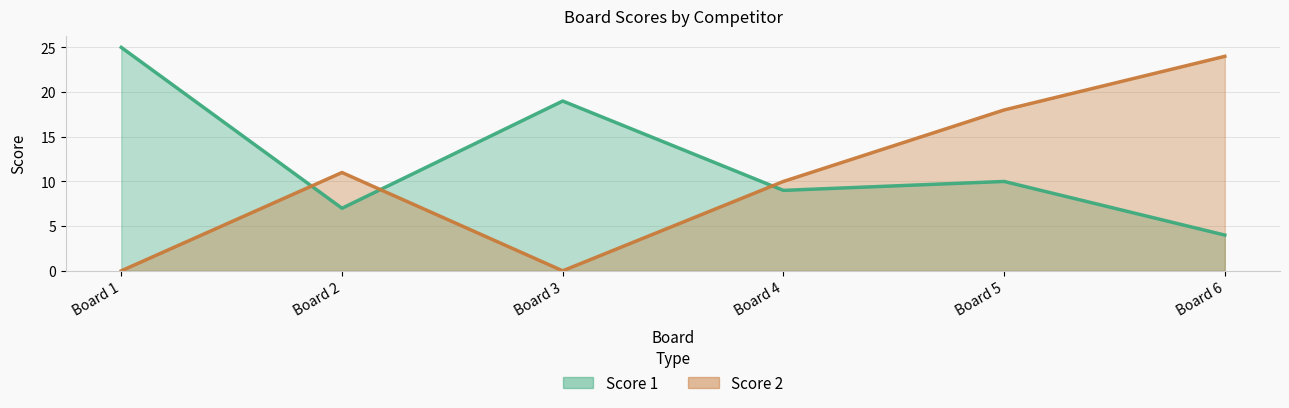

Rank the series at Board 1 from lowest to highest value.

Score 2, Score 1